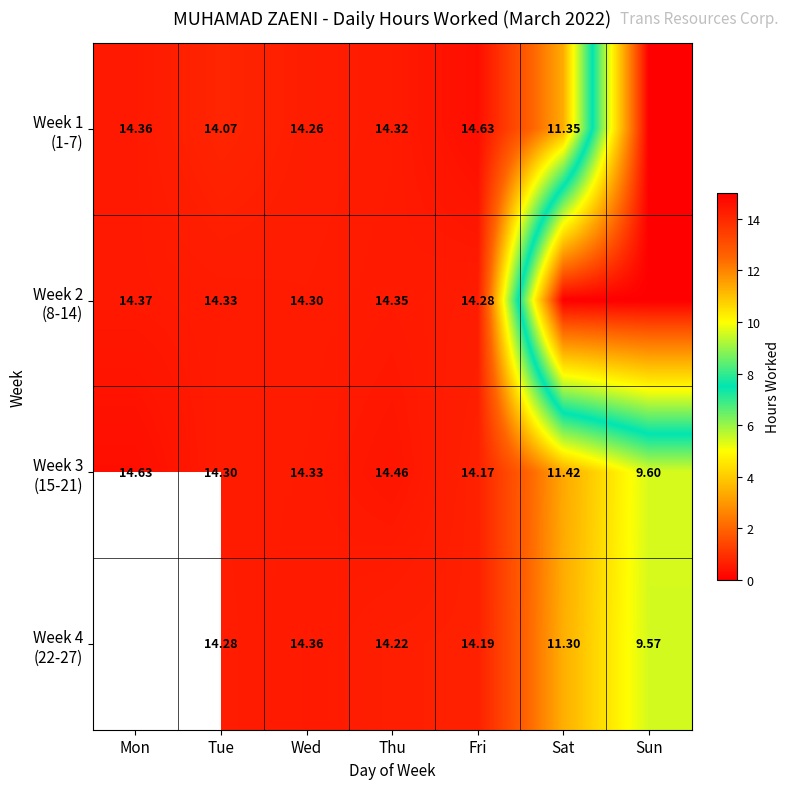

The value of Week 4 (22-27) at Fri is 23.8. True or false?

False